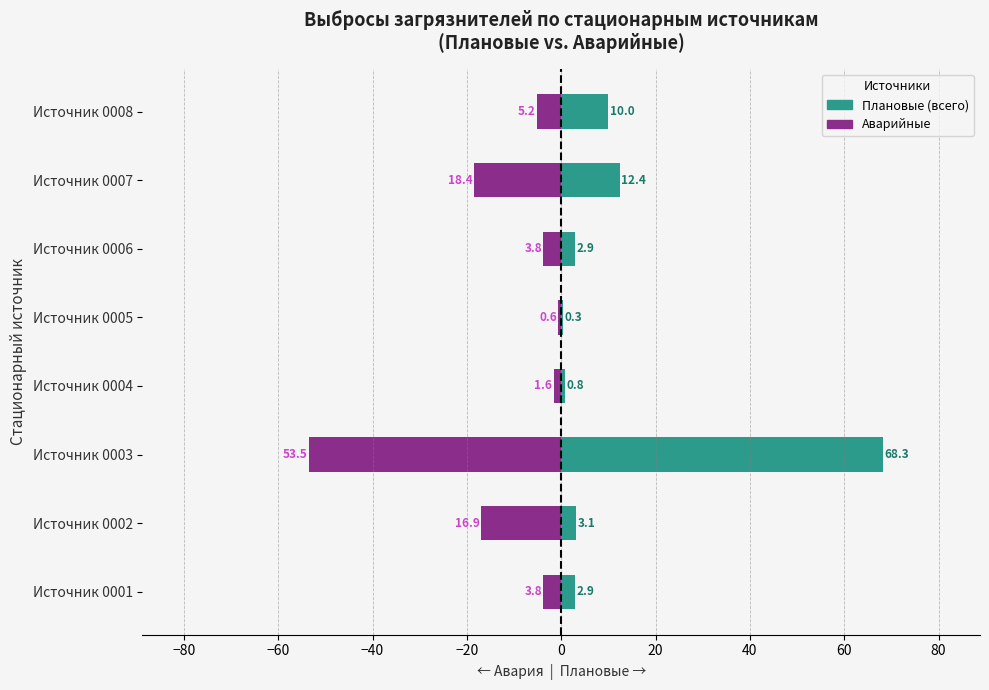

How many groups of bars are there?

8